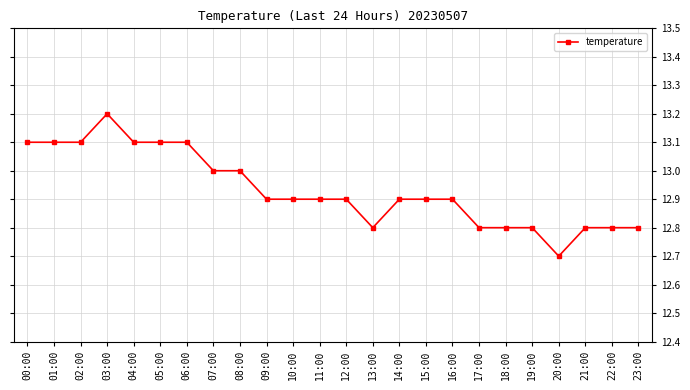

At which label is the value closest to 12?

20:00